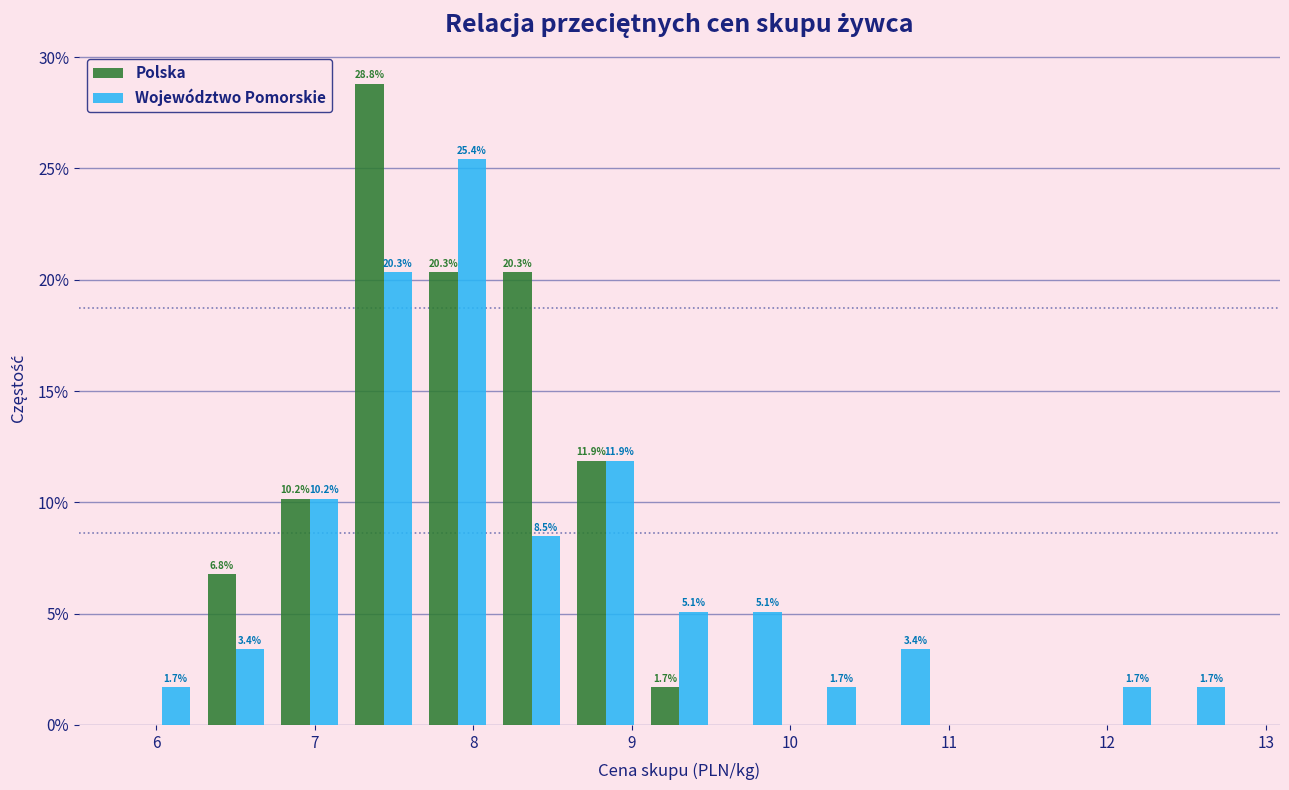

In the Polska series, which range on the x-axis has the tallest bar?

7.2 to 7.7